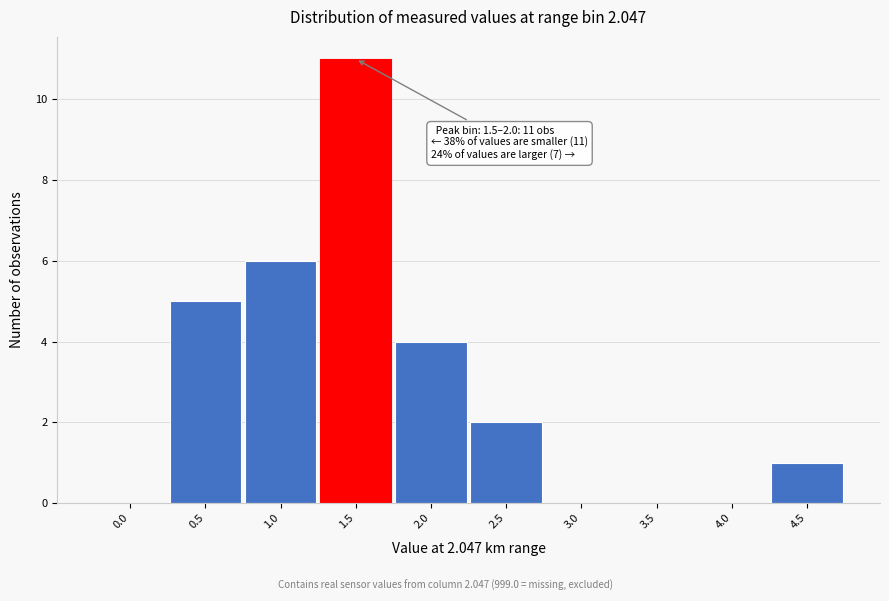

Reading left to right, transcribe all the data shown in this chart.

0.0=0	0.5=5	1.0=6	1.5=11	2.0=4	2.5=2	3.0=0	3.5=0	4.0=0	4.5=1